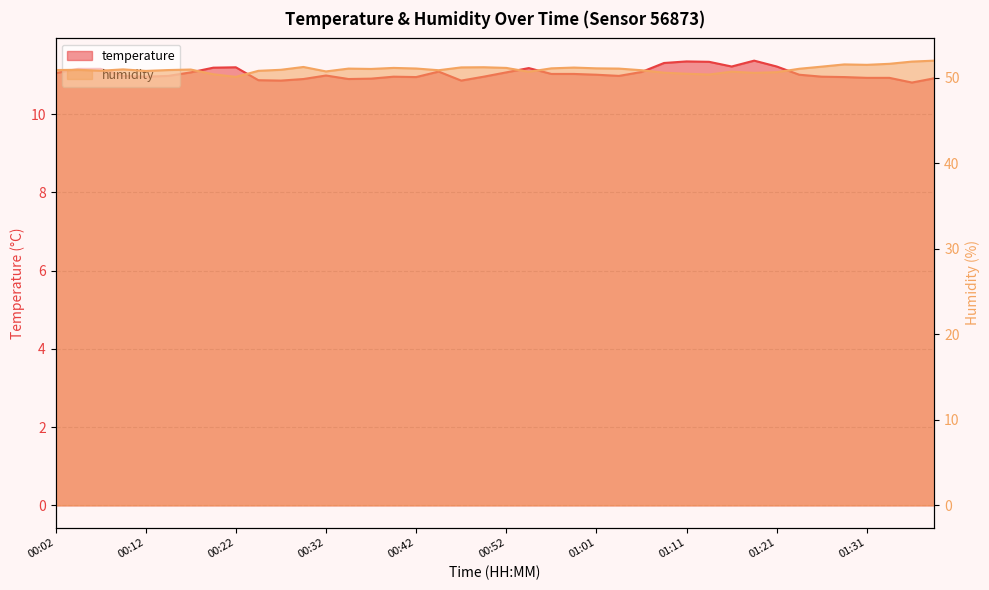

True or false: humidity has more than 2 points higher than both neighbors.

True